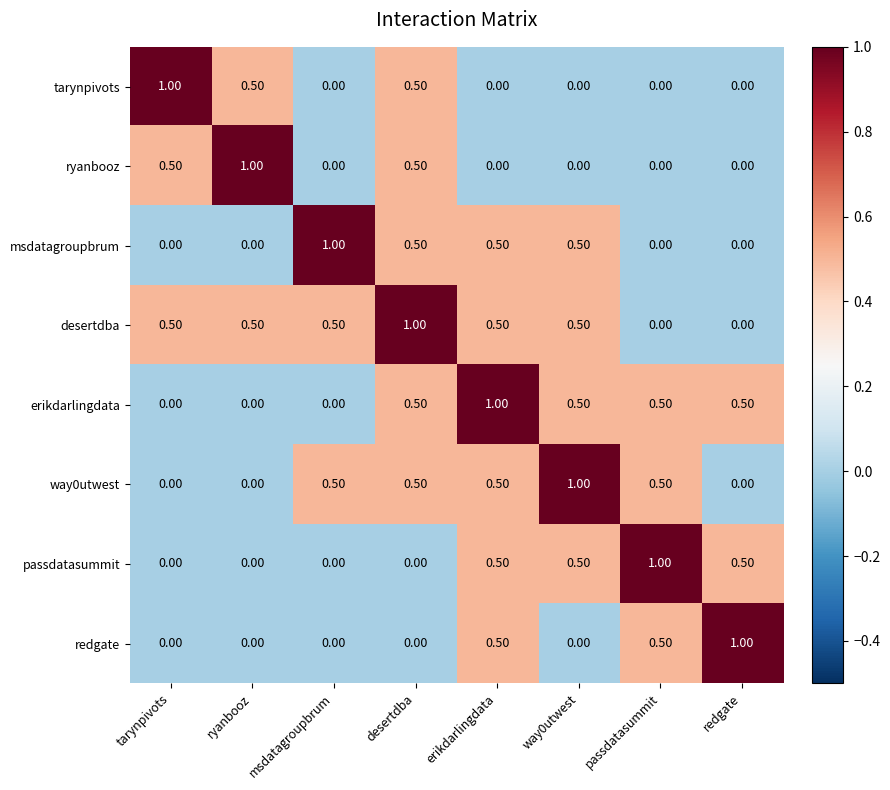

What is the difference between the maximum and minimum values in the redgate series?

1.0